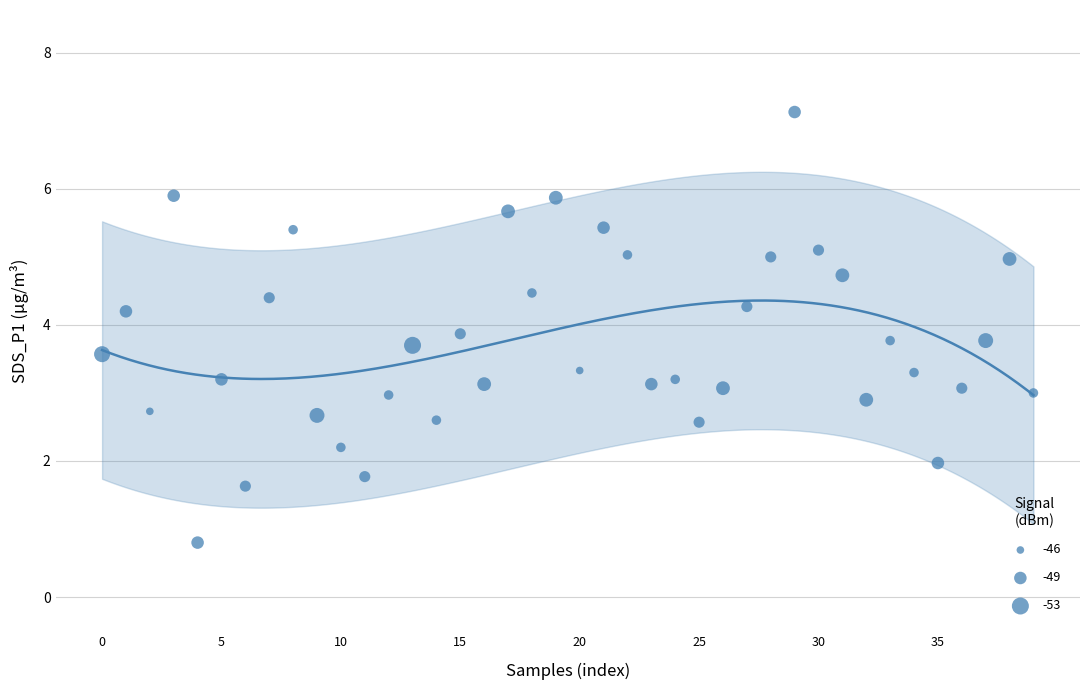

What is the range of Y values (max minus min)?

6.3